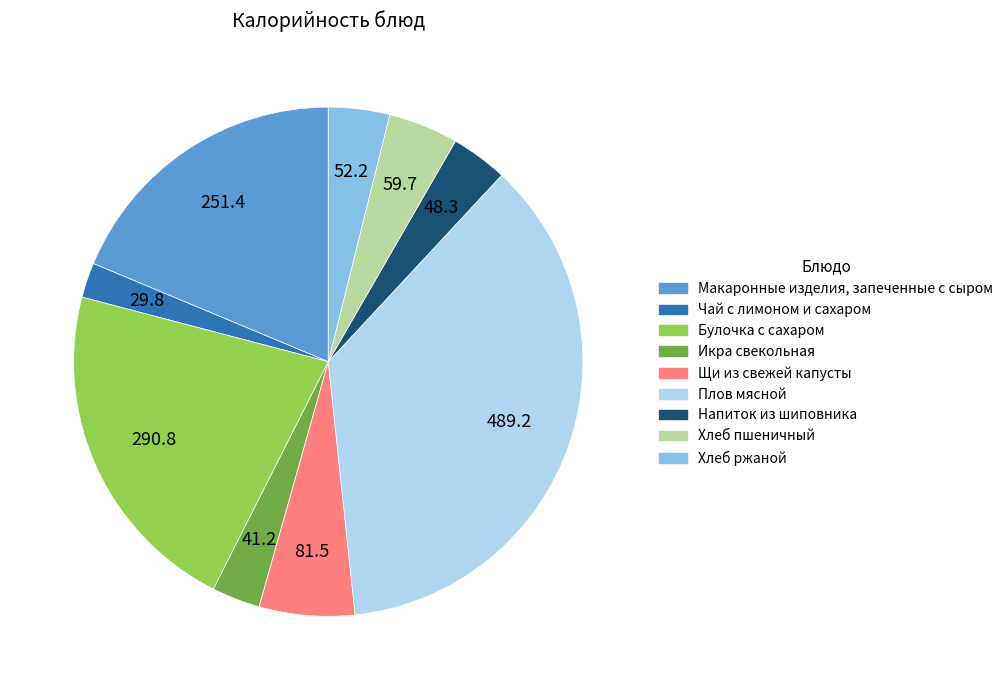

Between Хлеб ржаной and Хлеб пшеничный, which is larger?

Хлеб пшеничный